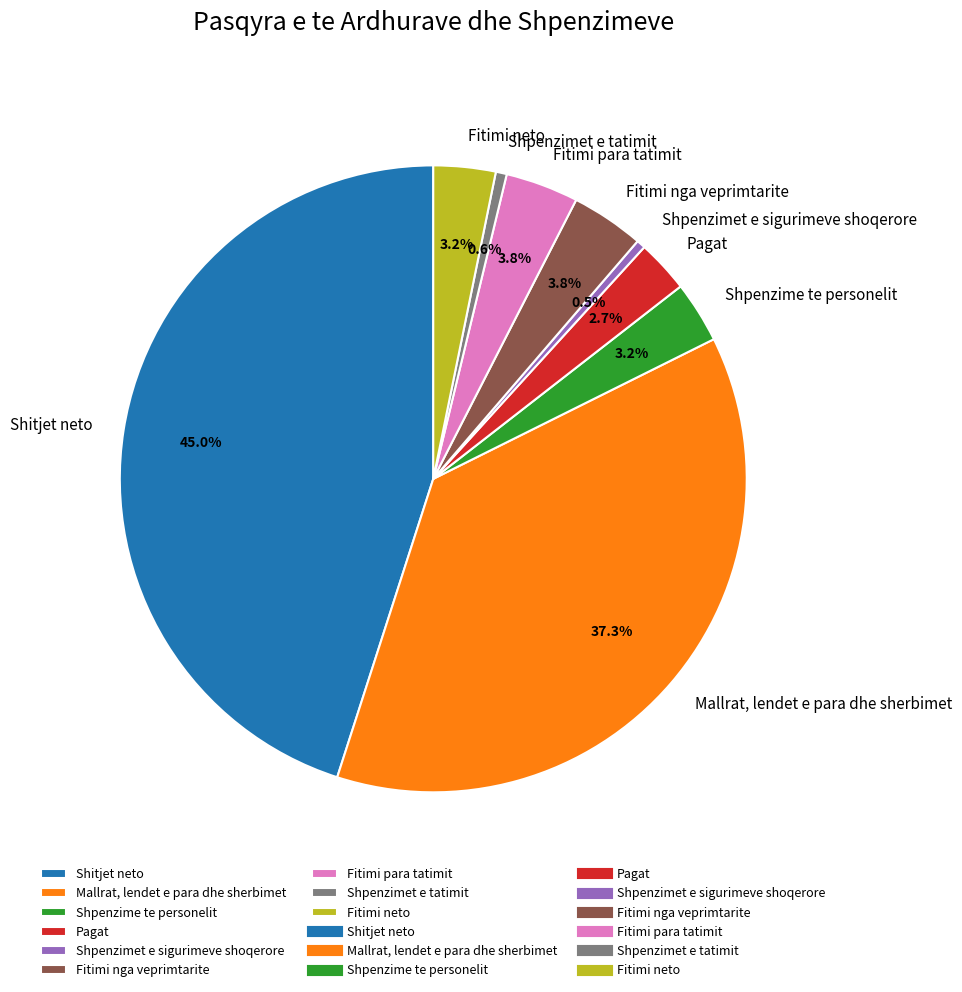

The Shpenzimet e sigurimeve shoqerore slice represents 11% of the pie. True or false?

False